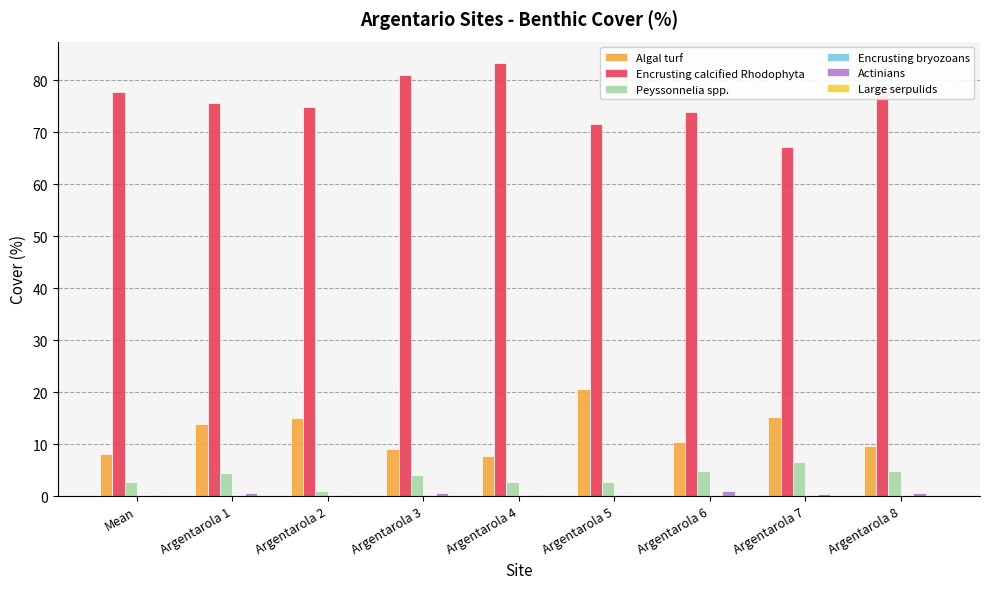

Between Argentarola 2 and Argentarola 6, which is larger?

Argentarola 2